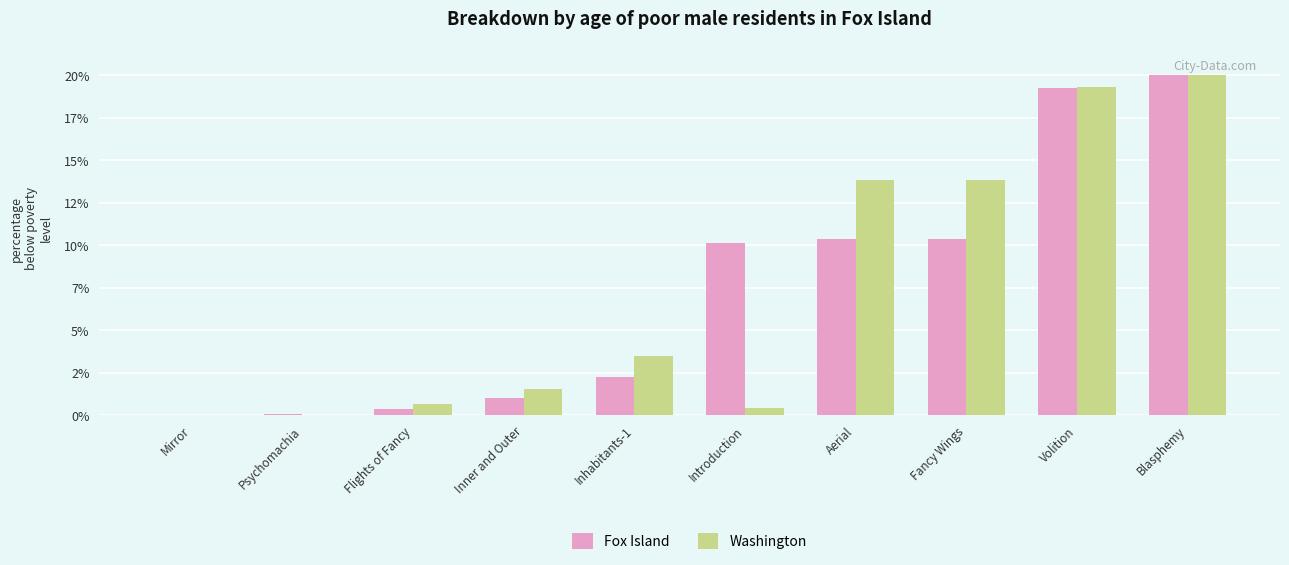

What is the sum of all Washington values?

73.2